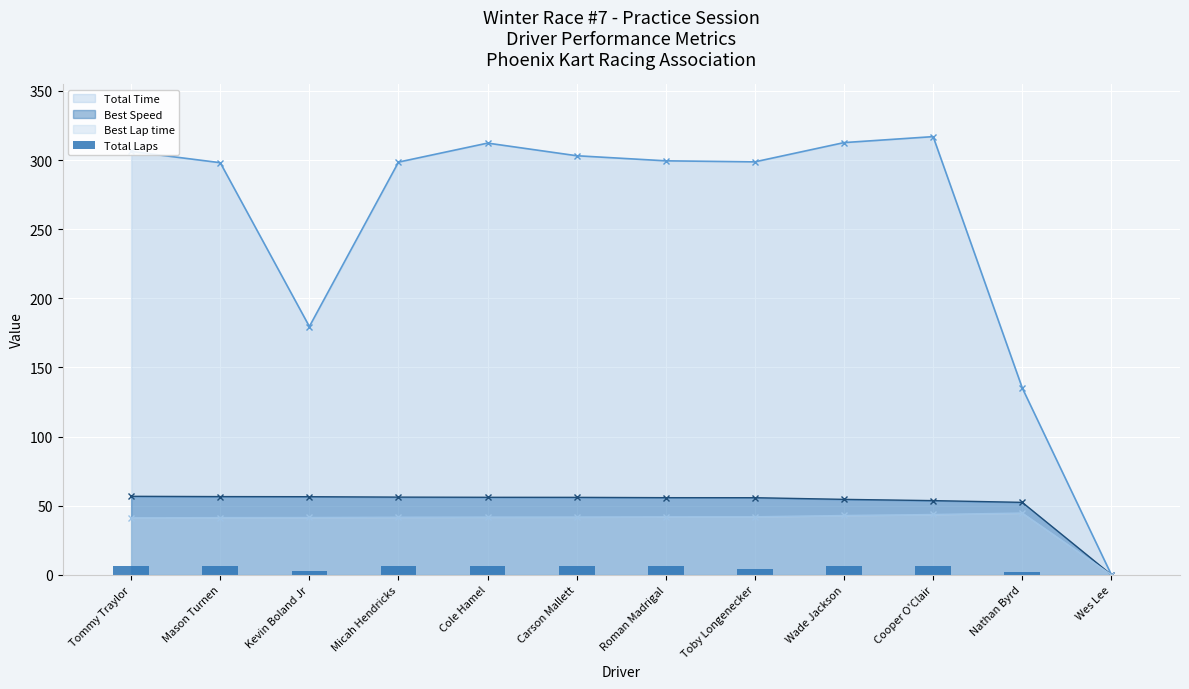

What is the highest value of the Best Speed series?

56.8